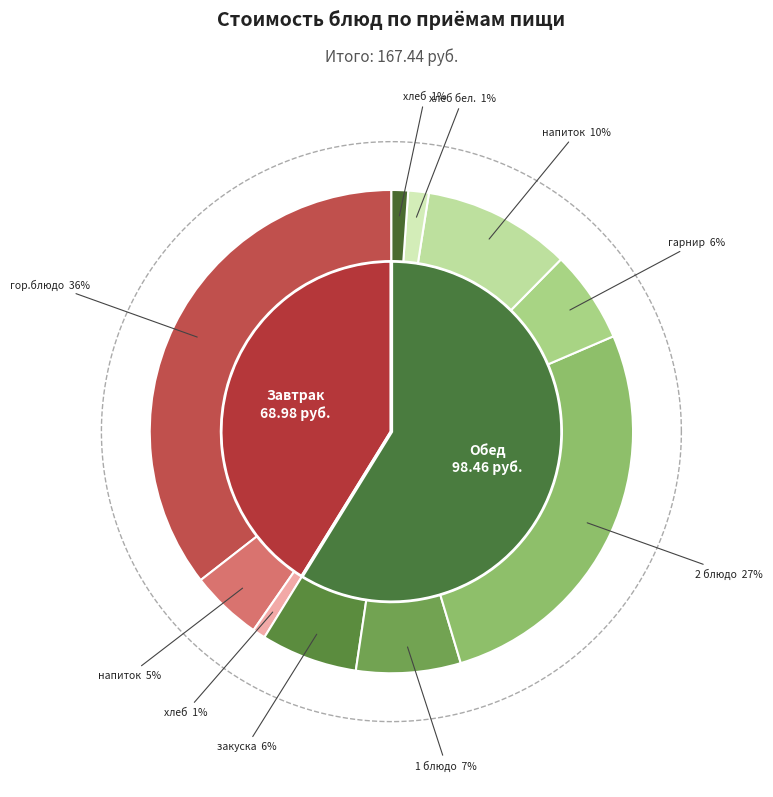

Is there a majority slice in this chart?

No